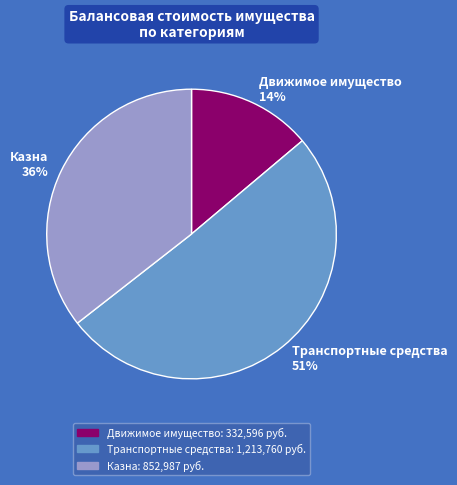

Combined, do Казна and Транспортные средства account for over 50%?

Yes